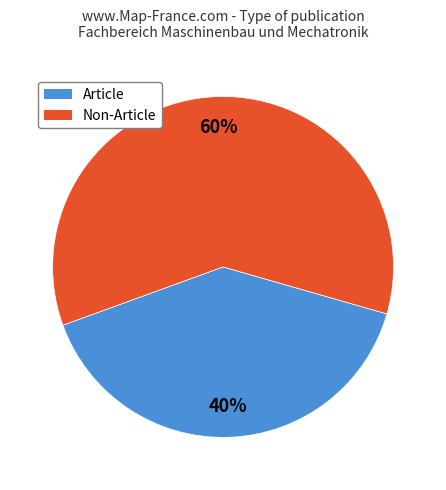

Is there any slice that represents more than half of the pie?

Yes